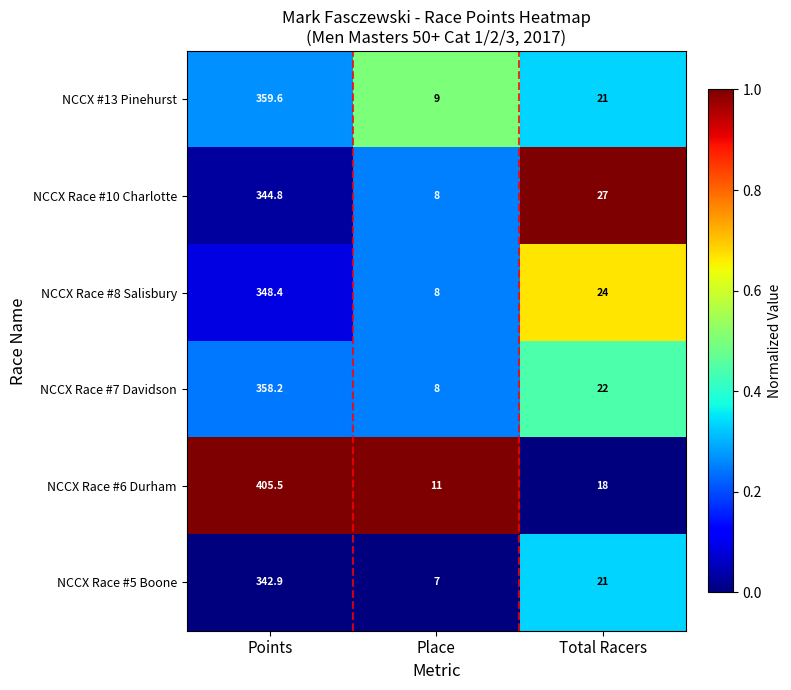

Reading left to right, transcribe all the data shown in this chart.

NCCX #13 Pinehurst: Points=359.6	Place=9.0	Total Racers=21.0
NCCX Race #10 Charlotte: Points=344.8	Place=8.0	Total Racers=27.0
NCCX Race #8 Salisbury: Points=348.4	Place=8.0	Total Racers=24.0
NCCX Race #7 Davidson: Points=358.2	Place=8.0	Total Racers=22.0
NCCX Race #6 Durham: Points=405.5	Place=11.0	Total Racers=18.0
NCCX Race #5 Boone: Points=342.9	Place=7.0	Total Racers=21.0